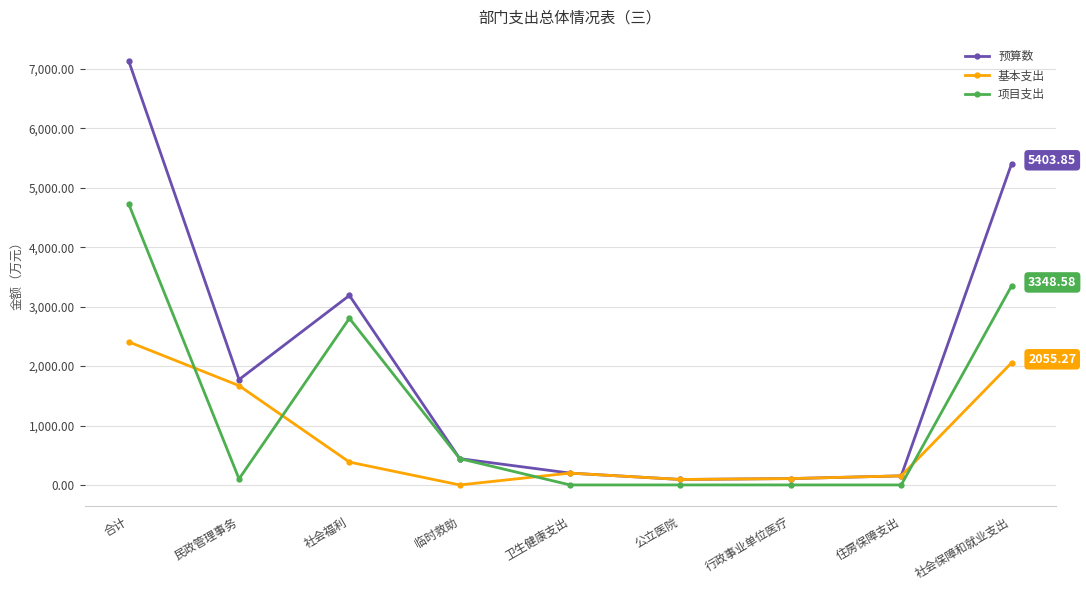

Is it true that 基本支出 equals 2406.9 at 合计?

True